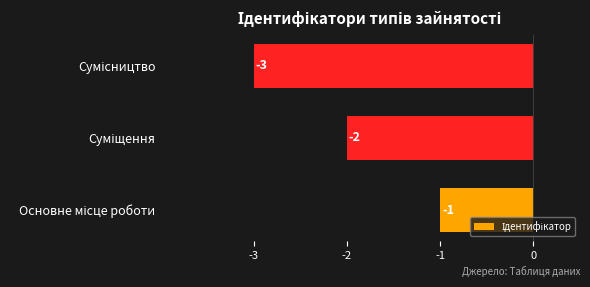

Reading bottom to top, transcribe all the data shown in this chart.

-1	-2	-3